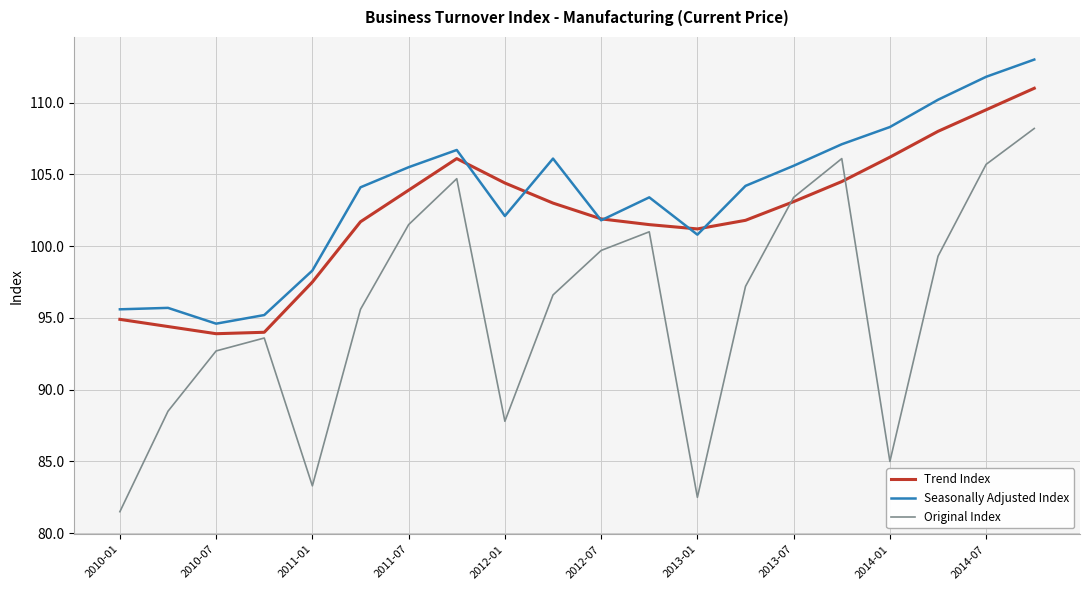

True or false: Seasonally Adjusted Index and Original Index intersect in this chart.

False